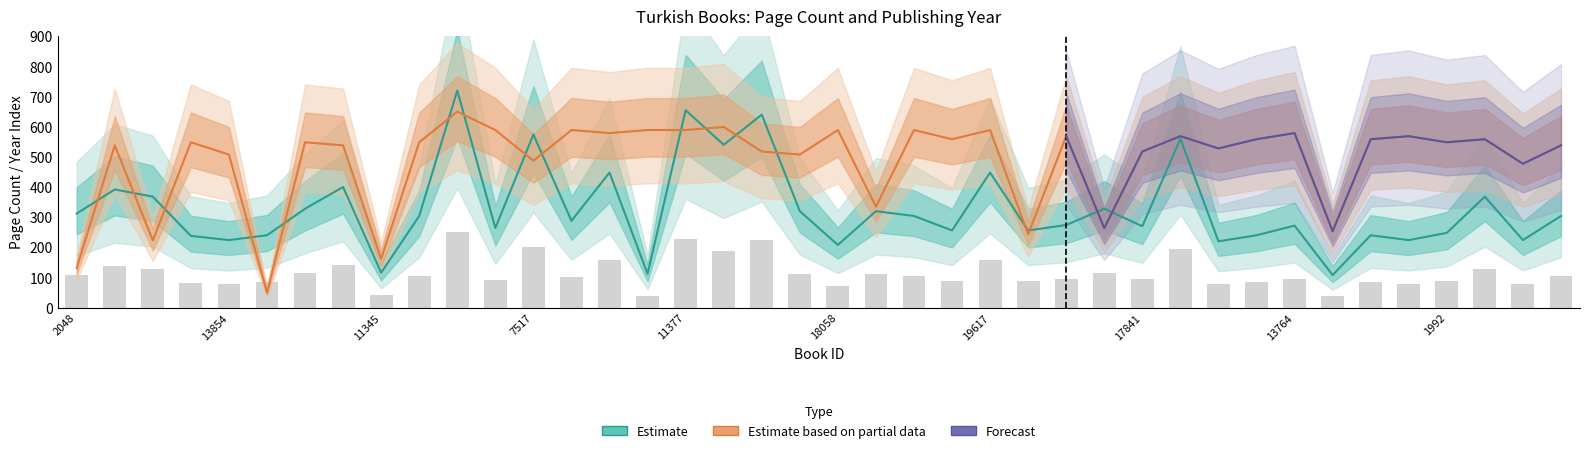

Reading left to right, extract all data points from this chart.

pageCount: 312.0	392.0	368.0	238.0	224.0	240.0	328.0	400.0	116.0	304.0	720.0	264.0	574.0	288.0	448.0	112.0	655.0	540.0	640.0	320.0	208.0	320.0	304.0	256.0	448.0	256.0	274.0	328.0	270.0	560.0	220.0	240.0	272.0	108.0	240.0	224.0	248.0	368.0	224.0	304.0
publishingYear: 131.4	538.1	222.9	548.3	507.6	50.0	548.3	538.1	161.9	548.3	650.0	589.0	487.3	589.0	578.8	589.0	589.0	599.2	517.8	507.6	589.0	334.7	589.0	558.5	589.0	243.2	568.6	263.6	517.8	568.6	528.0	558.5	578.8	253.4	558.5	568.6	548.3	558.5	477.1	538.1